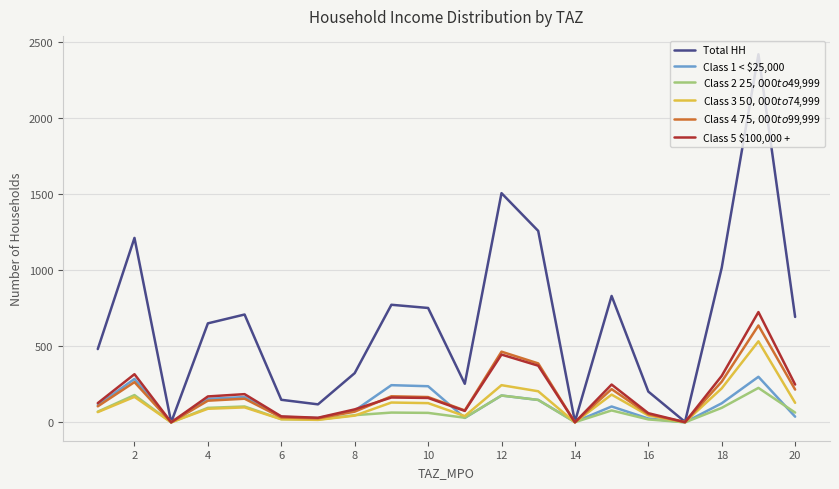

In Class 4 $75,000 to $99,999, how many points are higher than both neighbors (excluding endpoints)?

6